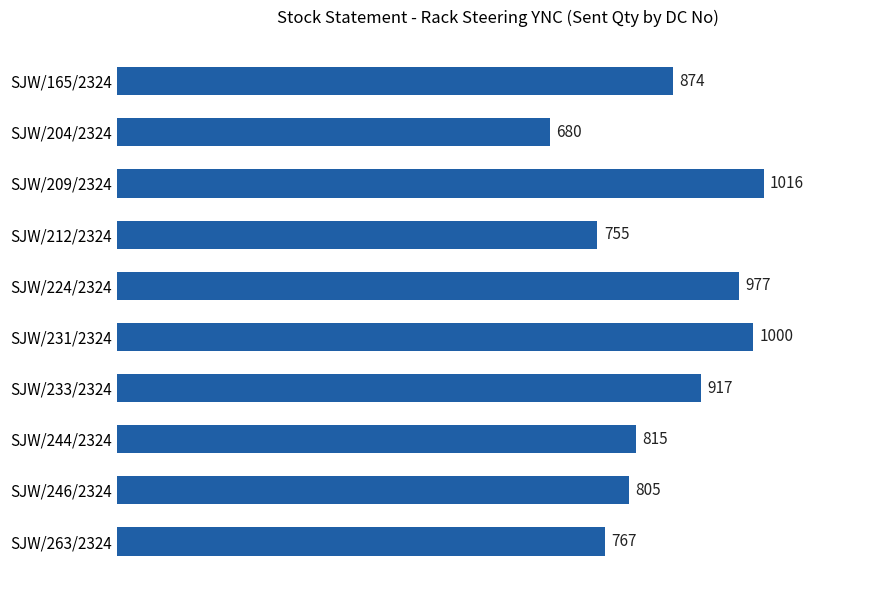

Are the bars grouped side by side (vs. stacked)?

No